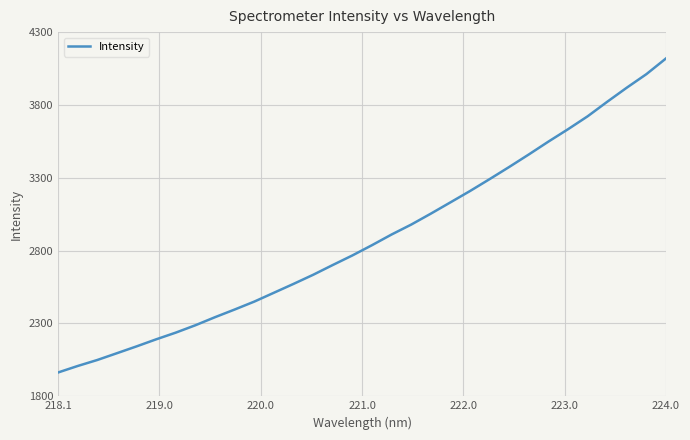

Which category has the highest value across all series?

224.0